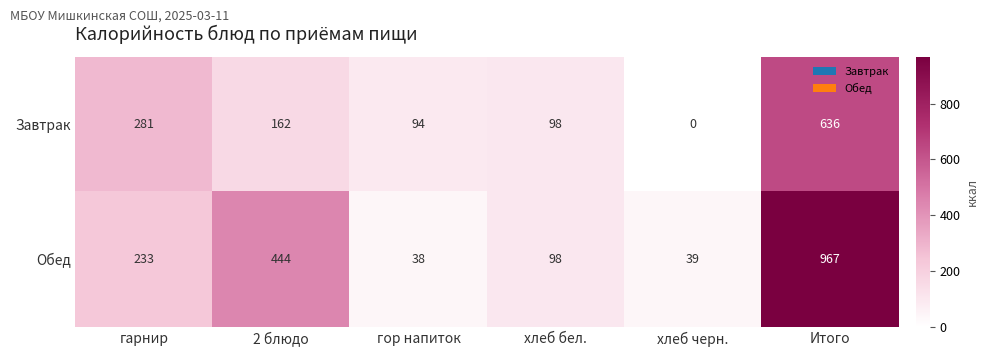

Which category has the highest value across all series?

Итого